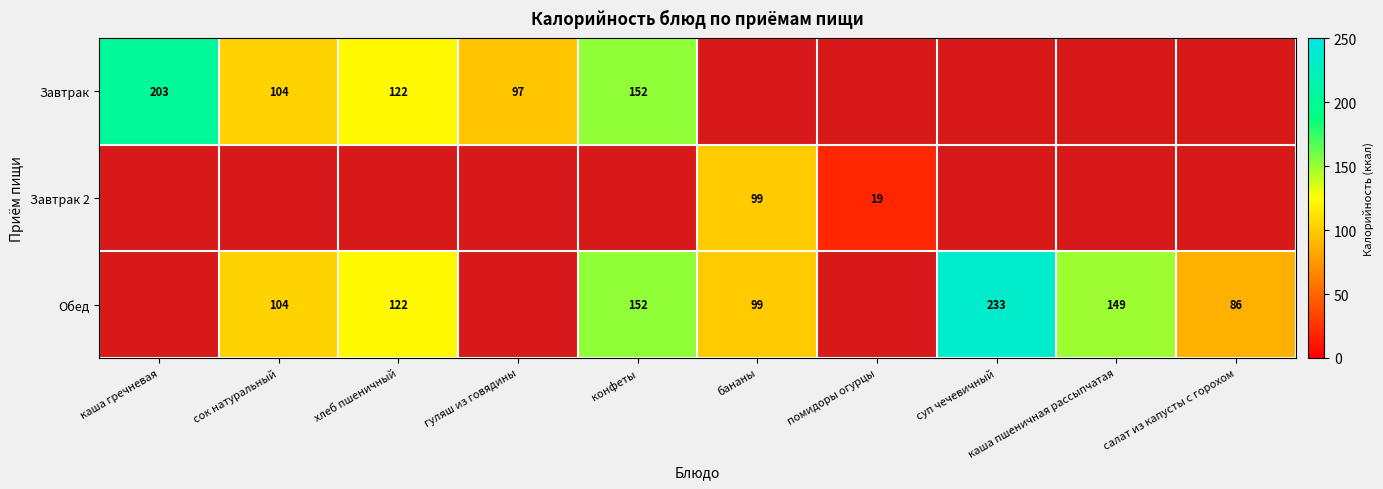

Is the value of Завтрак at конфеты greater than the value of Обед at салат из капусты с горохом?

Yes